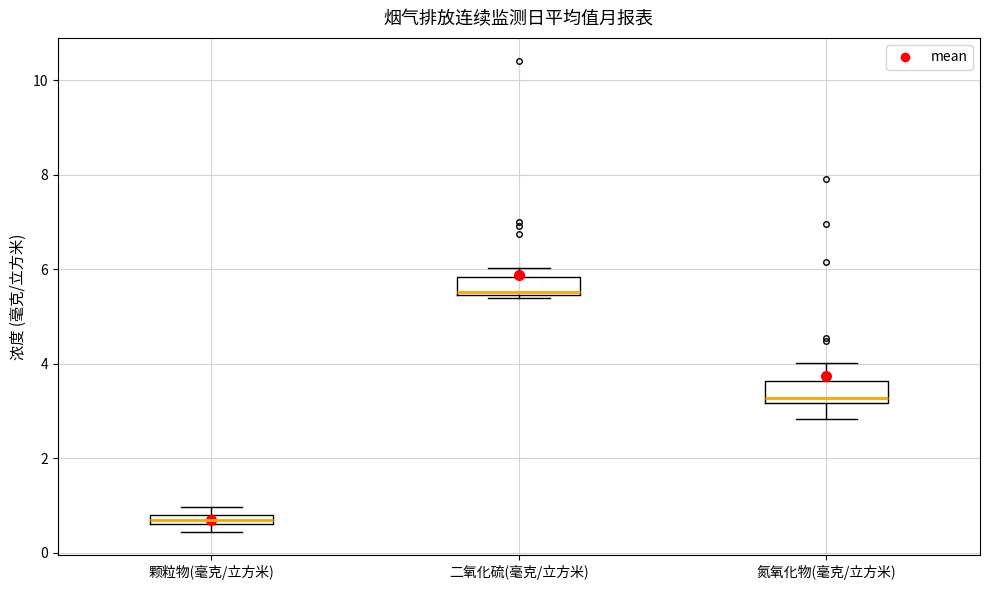

Where does the lower whisker of the box for 氮氧化物(毫克/立方米) end on the y-axis? The values are not printed on the chart, so give them approximately, as read against the axis.

2.8